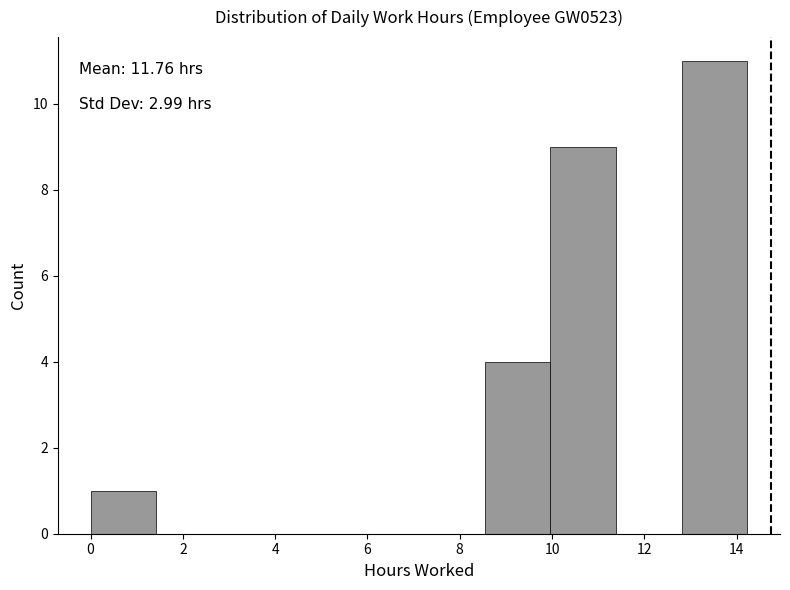

Over which range of the x-axis is the bar tallest?

12.8 to 14.2